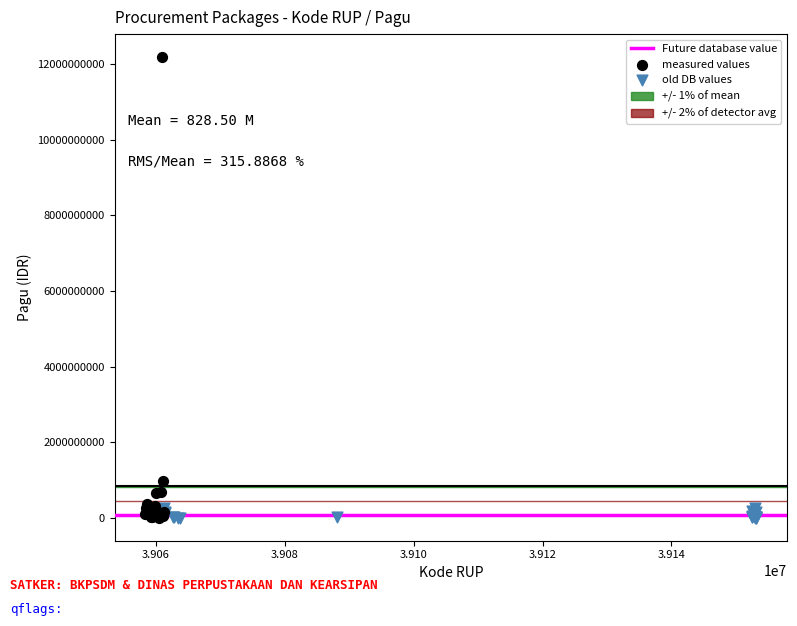

Which series has the widest spread of Y values?

measured values